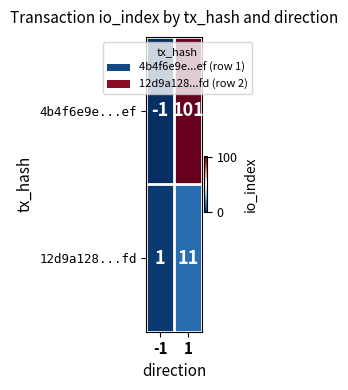

What is the greatest value displayed?

101